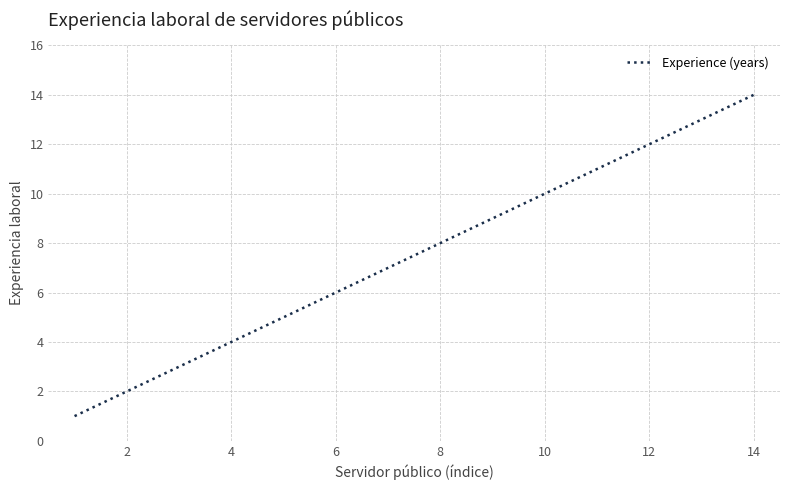

What is the difference between the maximum and minimum values?

13